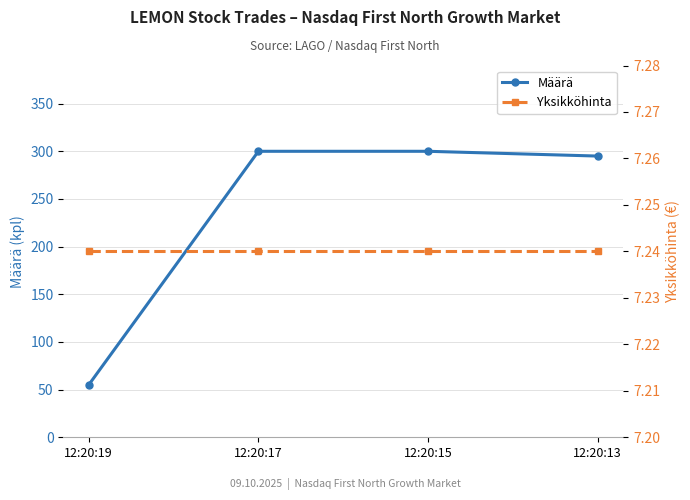

Does the chart have visible grid lines?

Yes